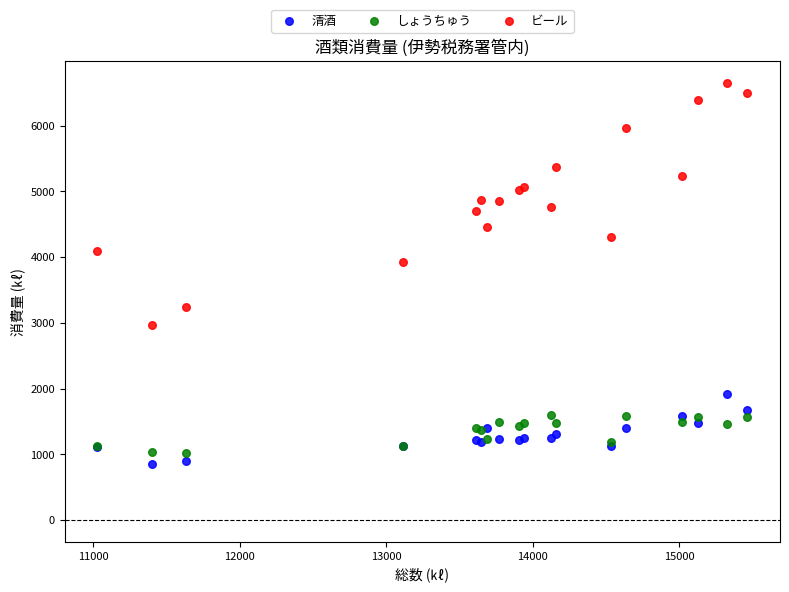

Across all series, what Y value is closest to 3755?

3927